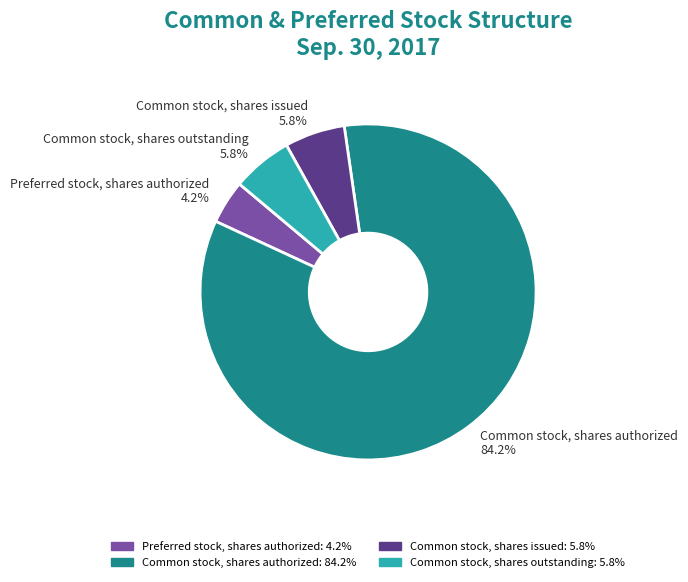

Which slice represents more than half of the pie?

Common stock, shares authorized